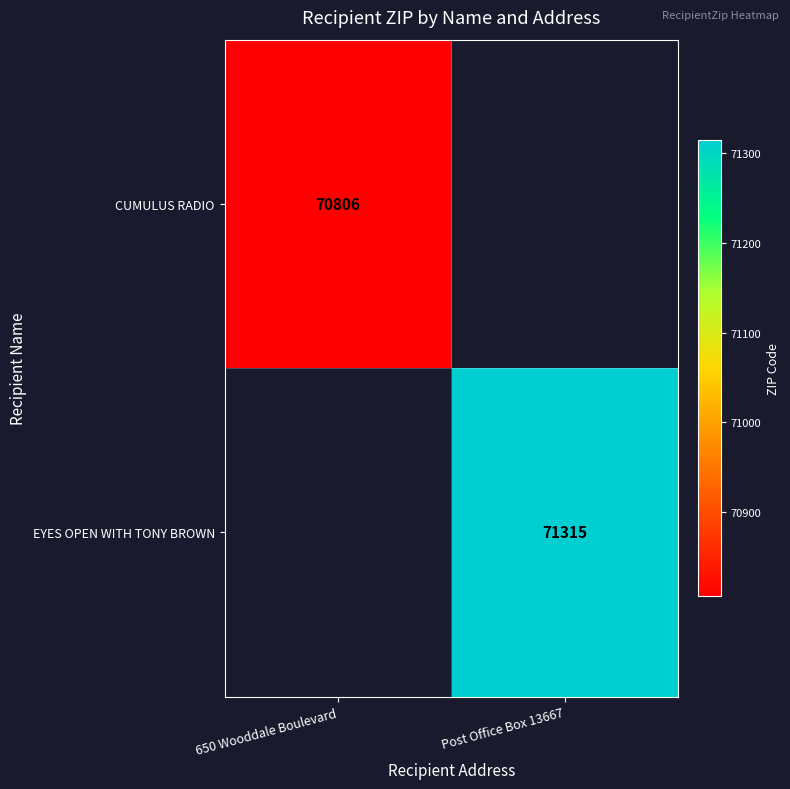

At how many categories does at least one series exceed 70954?

1